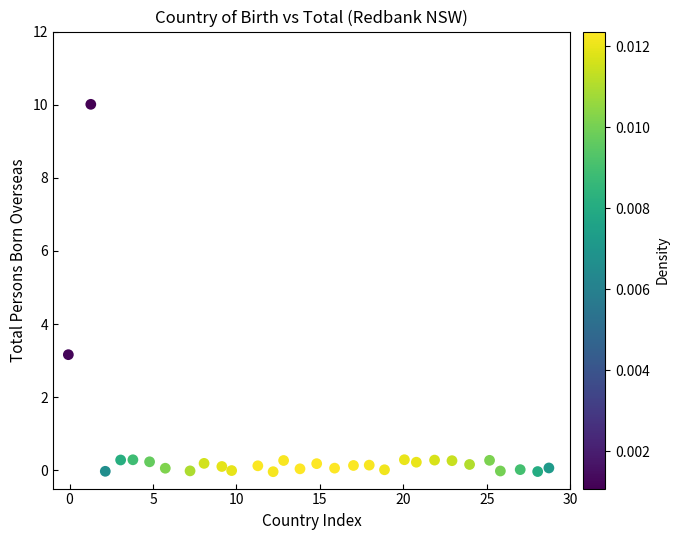

What is the range of X values (max minus min)?

28.8